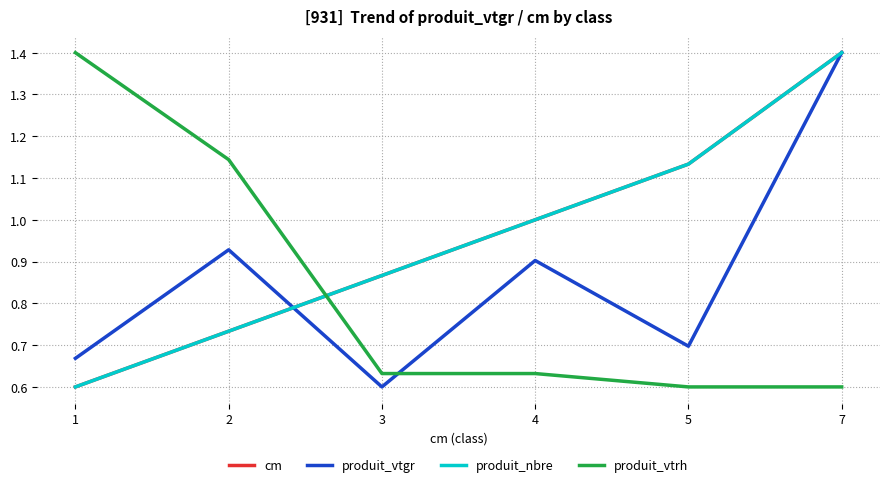

True or false: produit_nbre and produit_vtrh cross at least once.

True